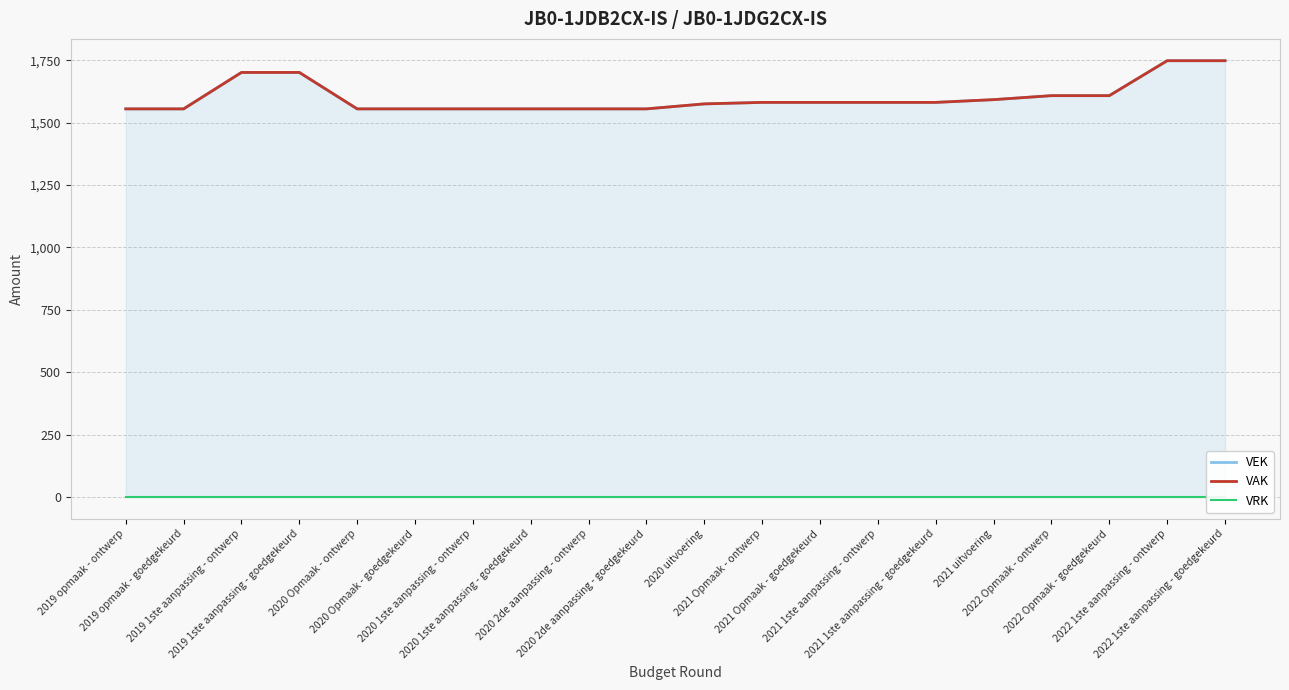

Which has a higher value, 2021 1ste aanpassing - ontwerp or 2022 Opmaak - ontwerp?

2022 Opmaak - ontwerp